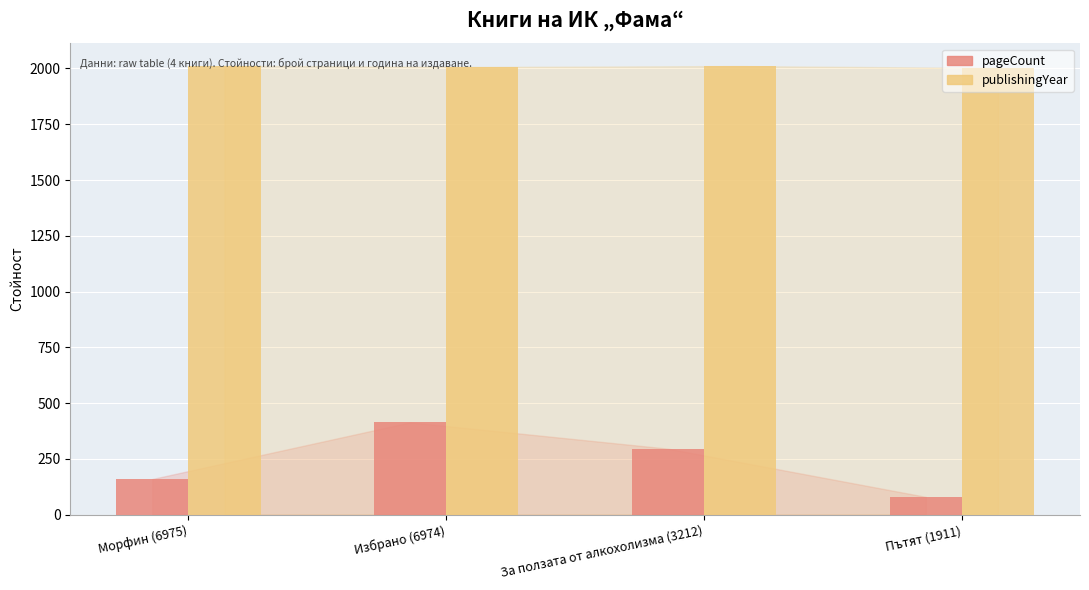

List the labels in order of pageCount value, smallest first.

Пътят (1911), Морфин (6975), За ползата от алкохолизма (3212), Избрано (6974)